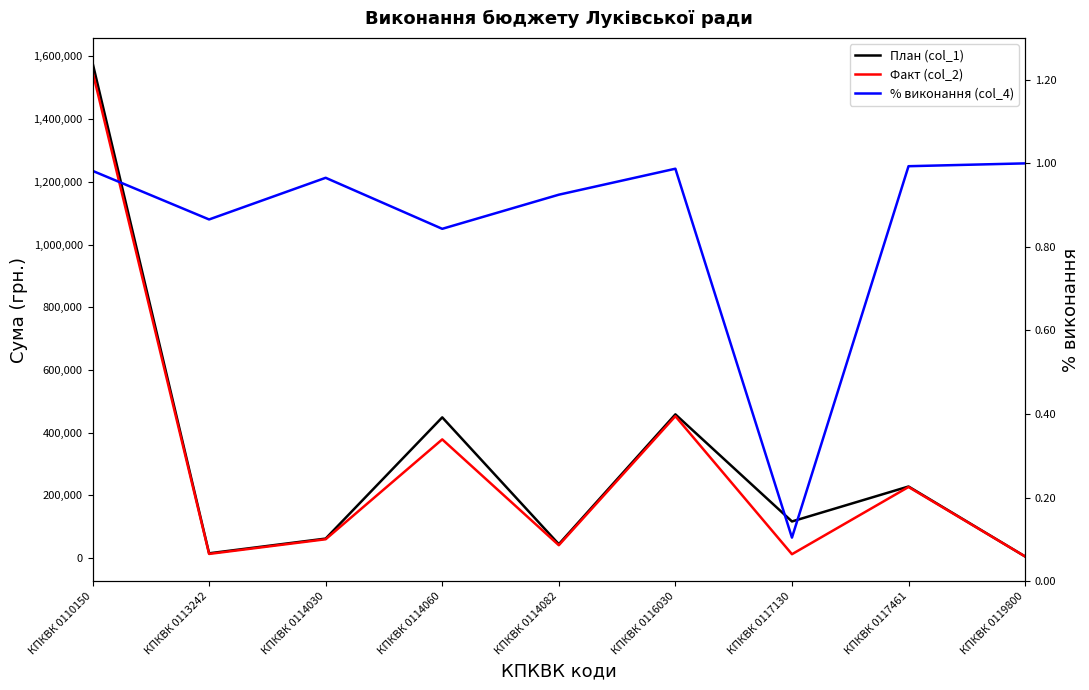

True or false: % виконання (col_4) and Факт (col_2) cross at least once.

False